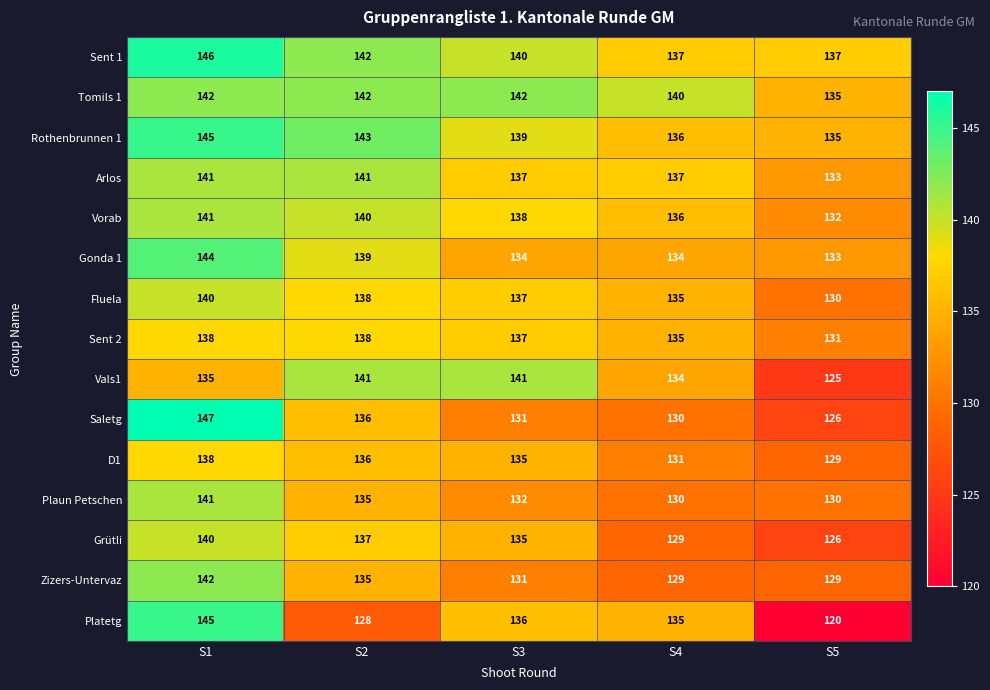

Where is Sent 2 nearest to the value 134?

S4